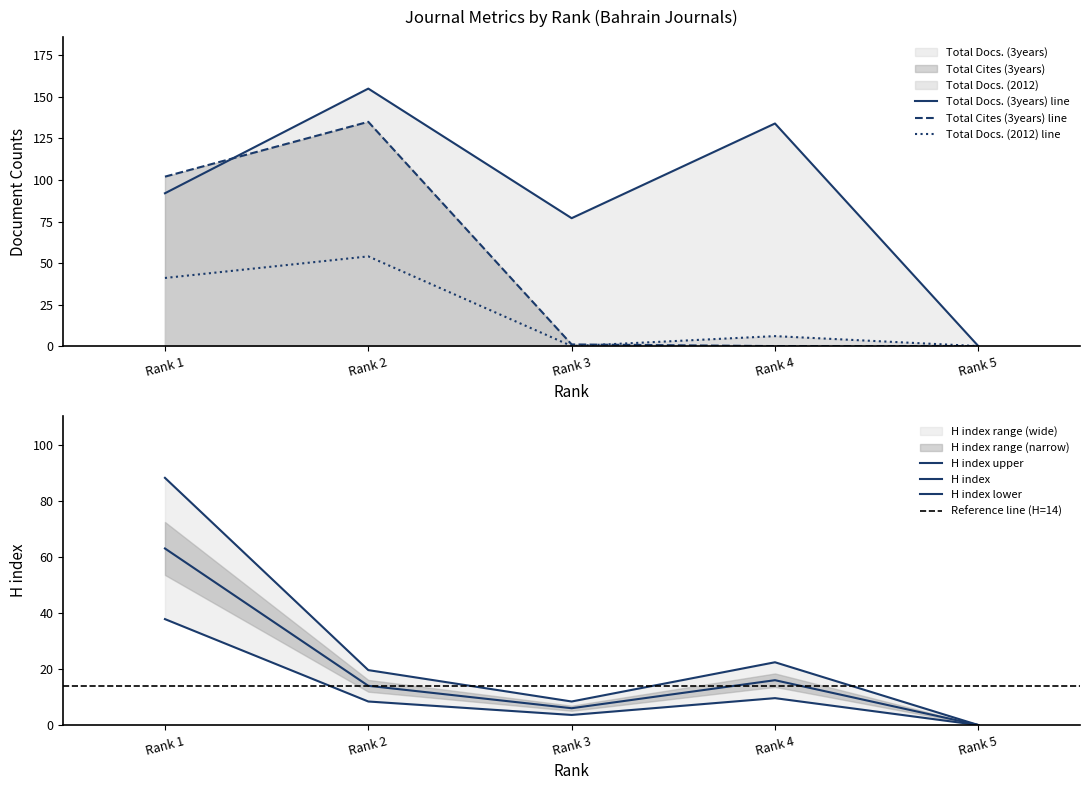

What is the value of the Total Docs. (3years) point at the 2nd from the left?

155.0